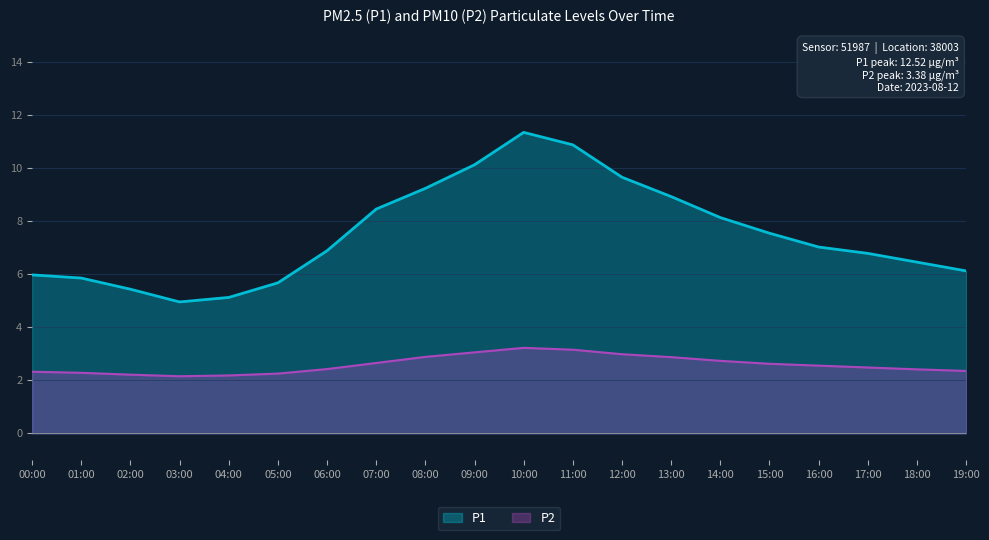

At how many categories does at least one series exceed 8?

8